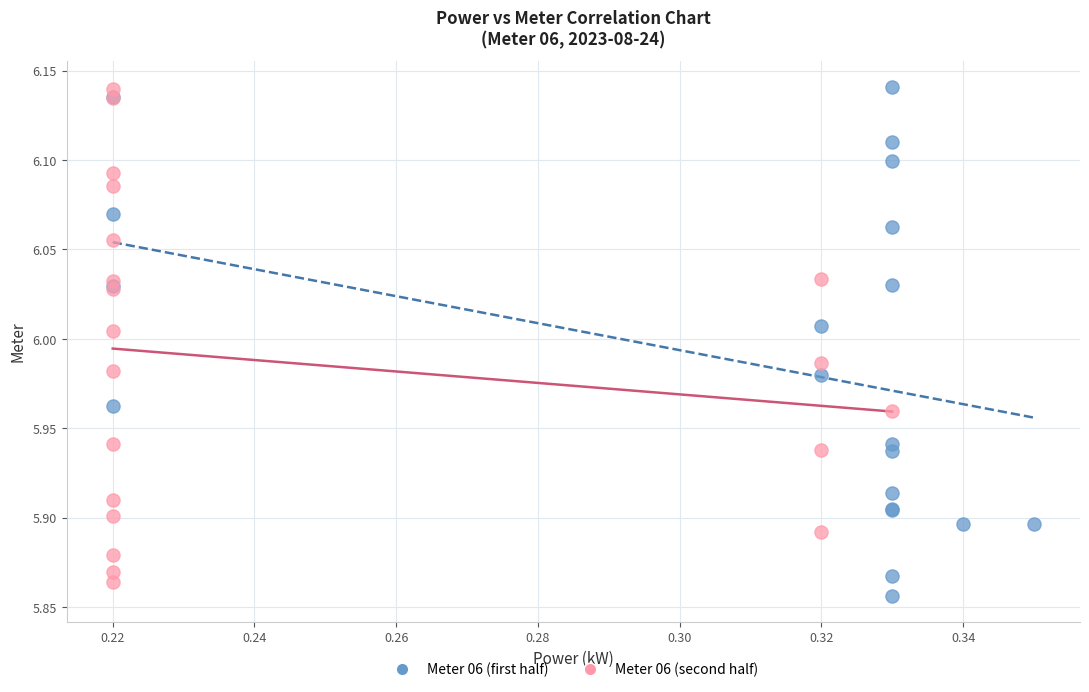

What are all the series names shown in the legend?

Meter 06 (first half), Meter 06 (second half)